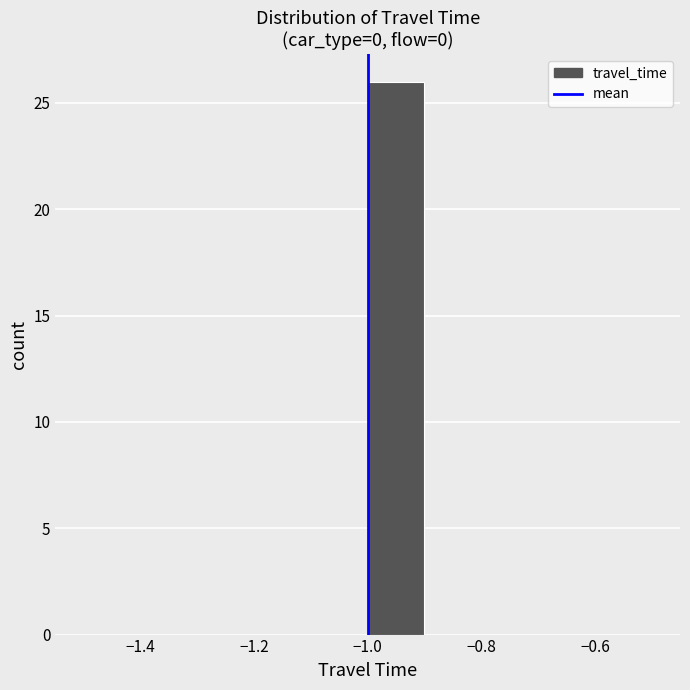

Reading left to right, transcribe this chart: for each bar, give the range it covers on the x-axis and its height. The values are not printed on the chart, so give them approximately, as read against the axis.

-1.5 to -1.4: 0
-1.4 to -1.3: 0
-1.3 to -1.2: 0
-1.2 to -1.1: 0
-1.1 to -1.0: 0
-1.0 to -0.9: 26
-0.9 to -0.8: 0
-0.8 to -0.7: 0
-0.7 to -0.6: 0
-0.6 to -0.5: 0